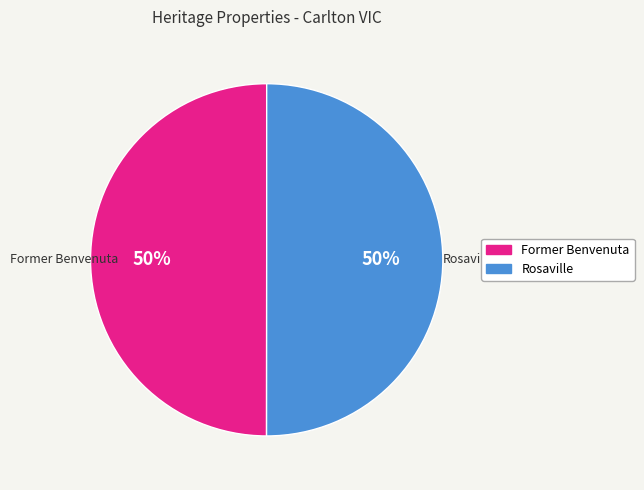

Is the sum of Former Benvenuta and Rosaville greater than half?

Yes